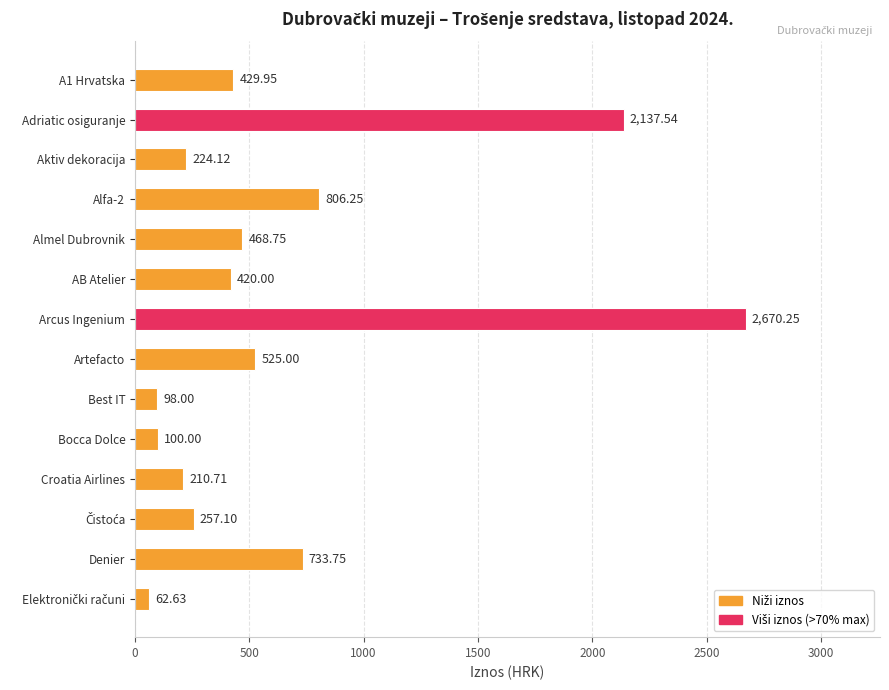

Does the chart contain any negative values?

No